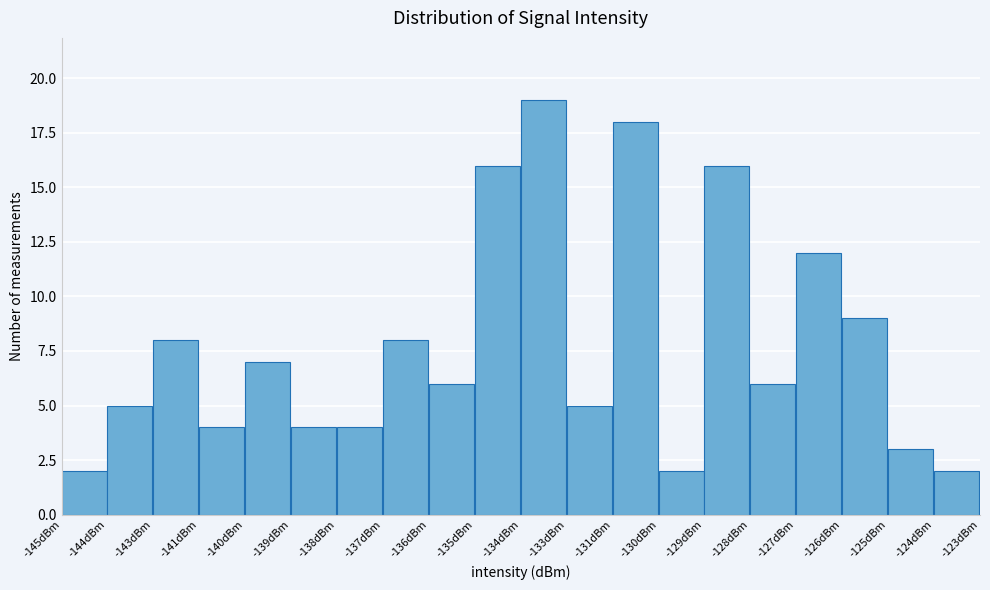

Reading left to right, list all the values displayed in this chart.

-145dBm=2	-144dBm=5	-143dBm=8	-141dBm=4	-140dBm=7	-139dBm=4	-138dBm=4	-137dBm=8	-136dBm=6	-135dBm=16	-134dBm=19	-133dBm=5	-131dBm=18	-130dBm=2	-129dBm=16	-128dBm=6	-127dBm=12	-126dBm=9	-125dBm=3	-124dBm=2